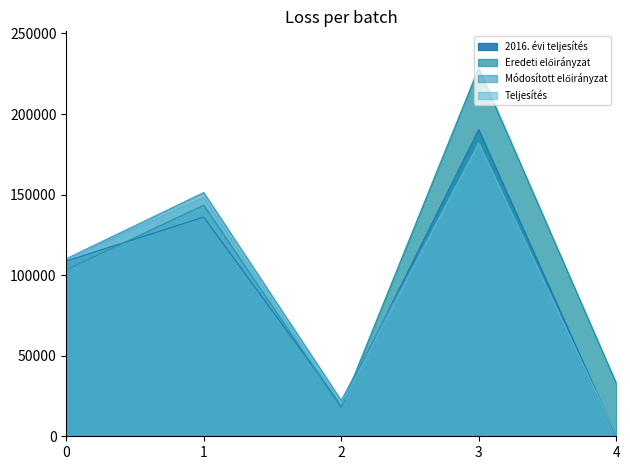

How many data points in Teljesítés are above 109969?

2